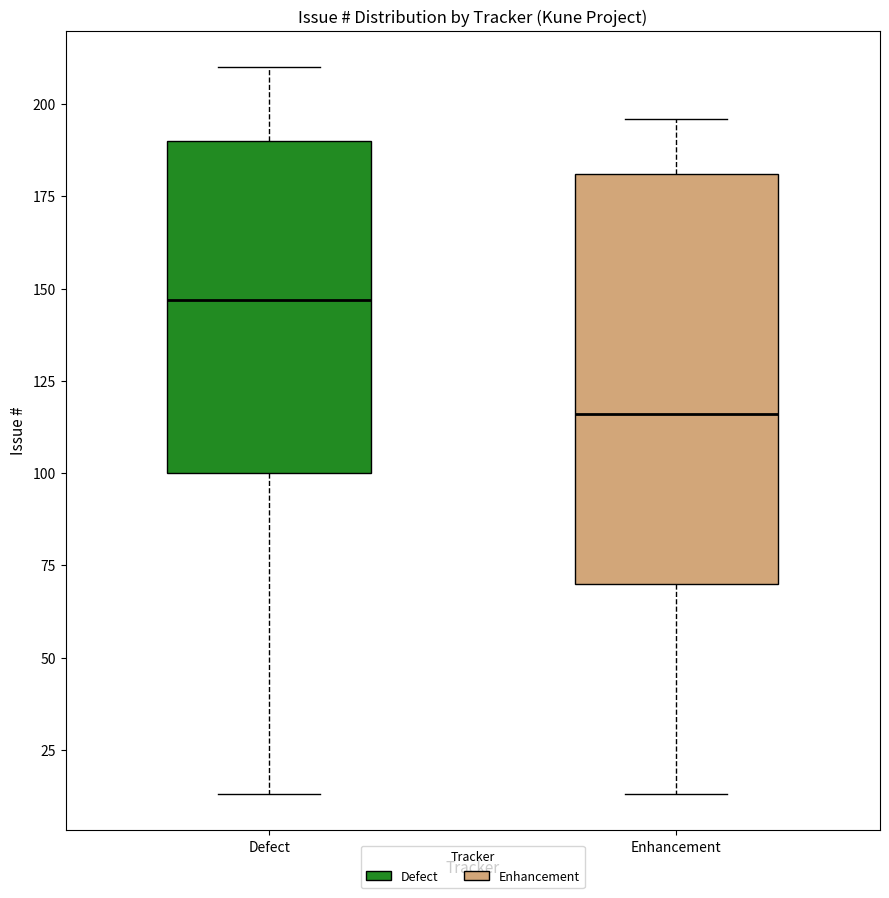

Where is the upper edge of the box for Defect on the y-axis? The values are not printed on the chart, so give them approximately, as read against the axis.

190